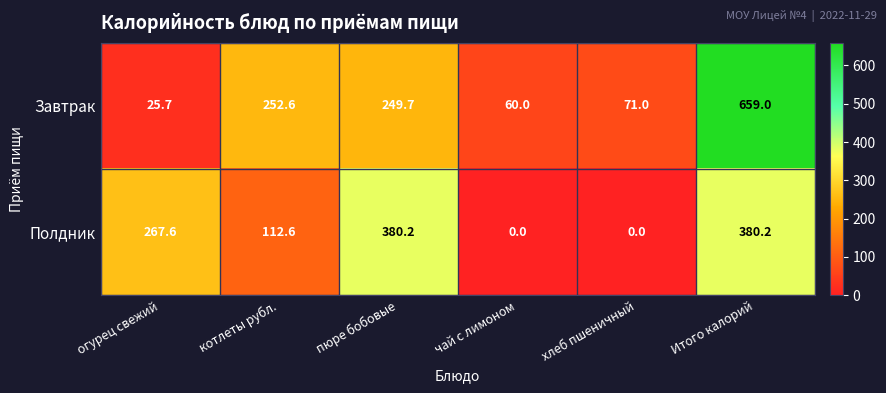

What is the difference between the second highest and minimum values in the Завтрак series?

226.9